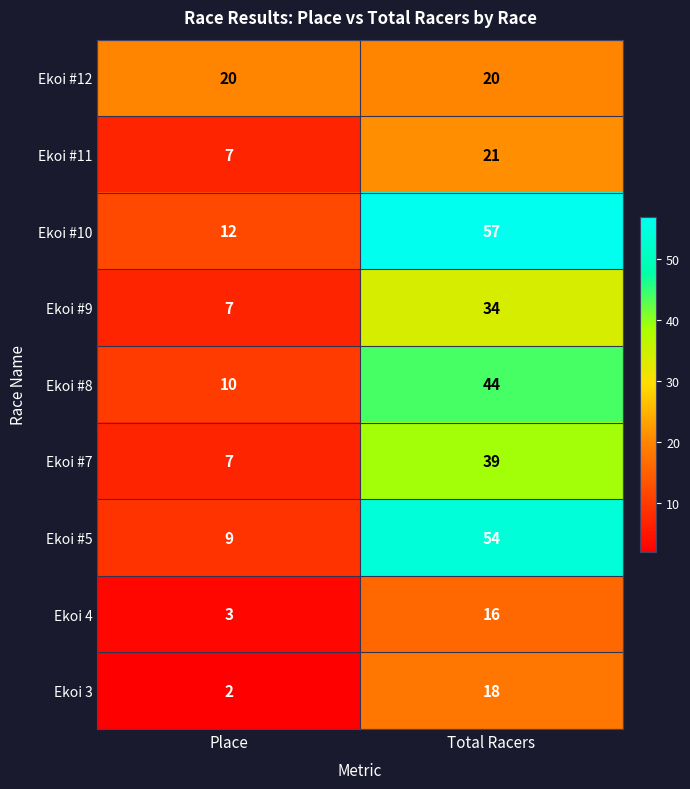

What is the sum of the Ekoi #9 values at Total Racers and Place?

41